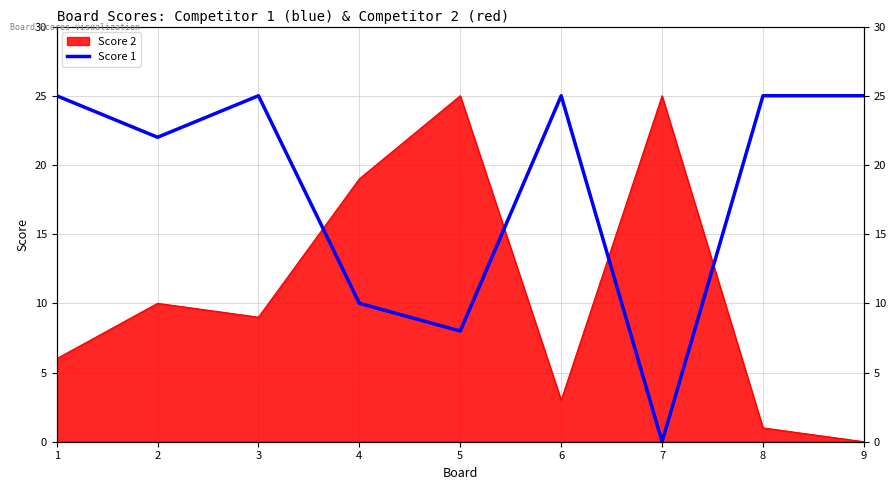

What is the sum of all values?

165